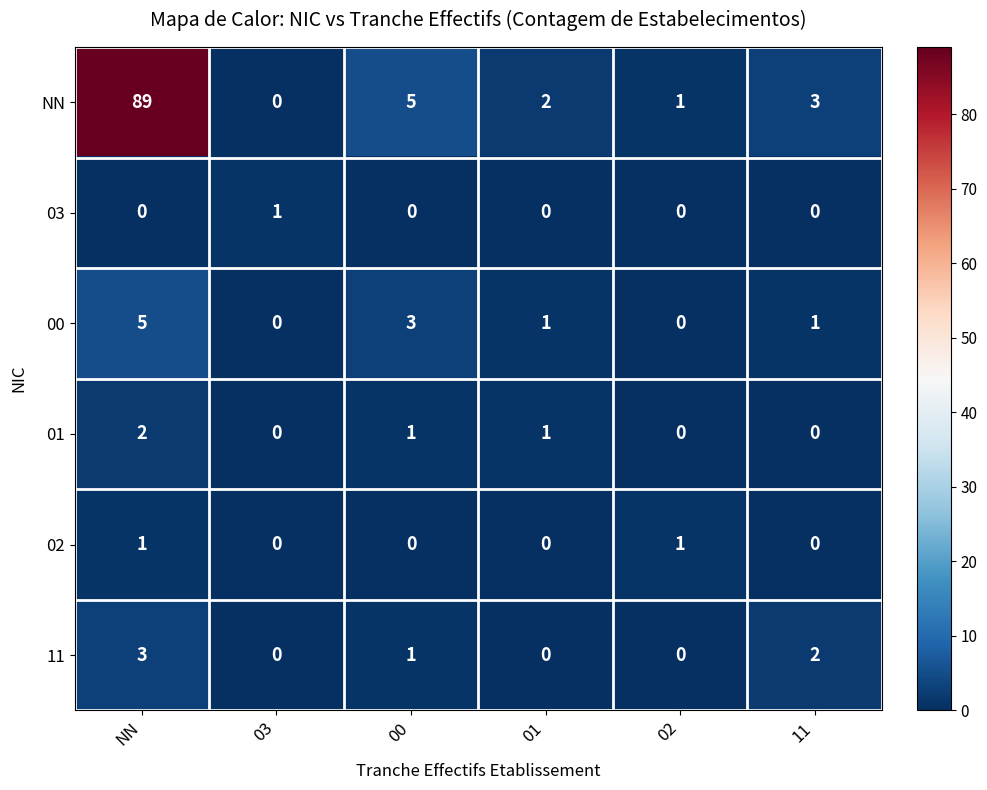

Rank the series at NN from highest to lowest value.

NN, 00, 11, 01, 02, 03